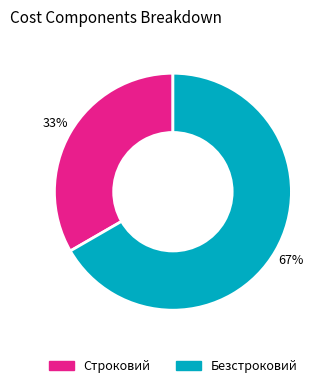

What is the largest slice in the pie chart?

Безстроковий